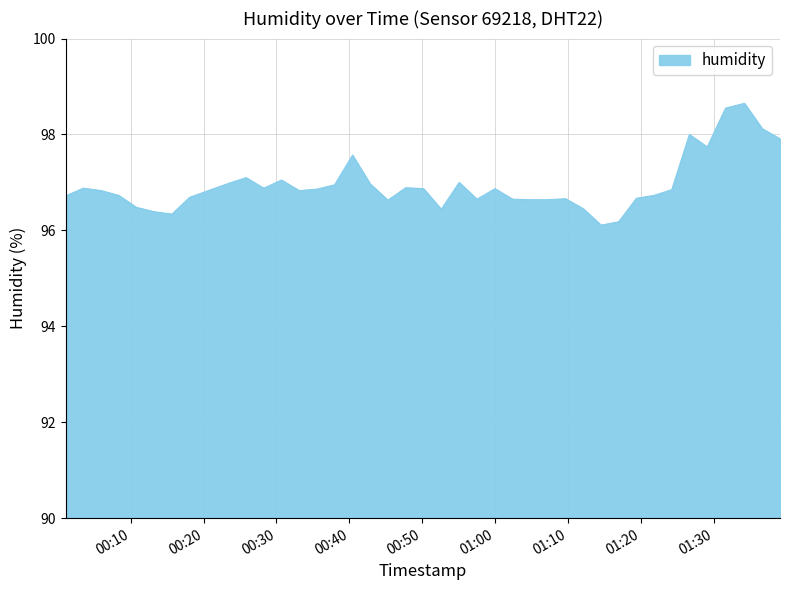

What is the smallest value displayed?

96.1